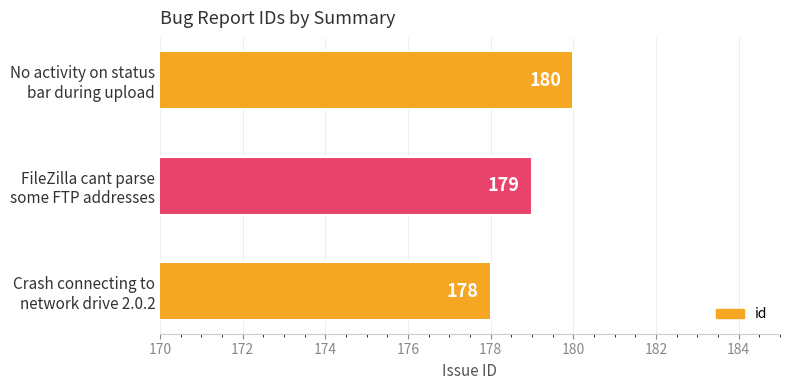

Reading bottom to top, extract all data points from this chart.

178	179	180